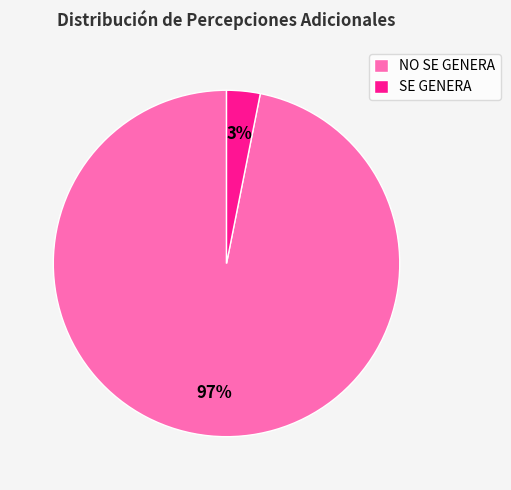

Combined, do NO SE GENERA and SE GENERA account for over 50%?

Yes